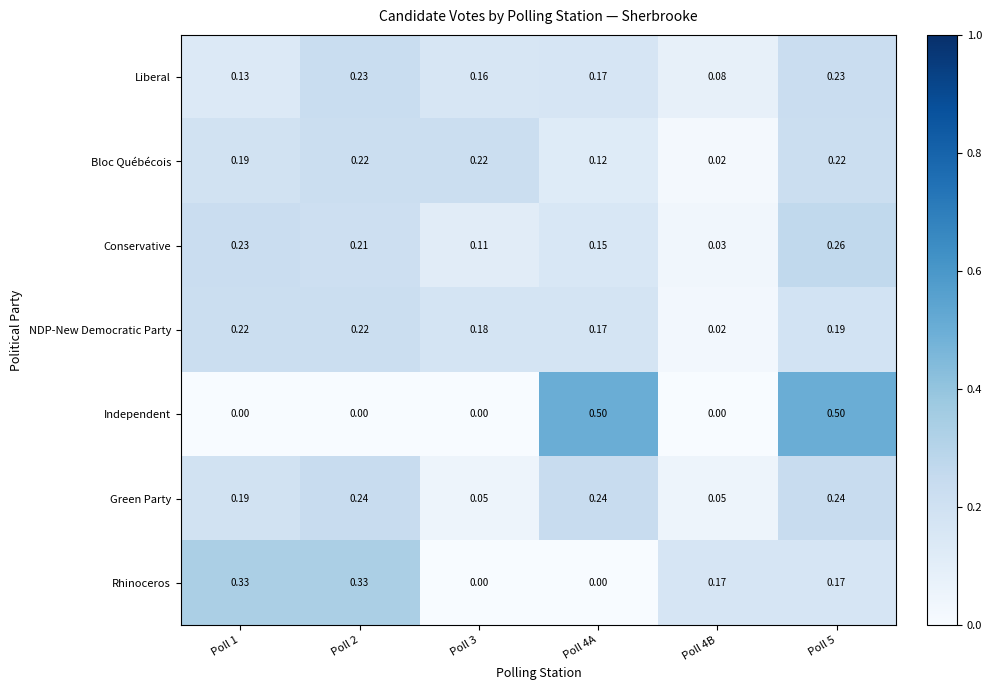

Which series has the largest range (max minus min)?

Independent